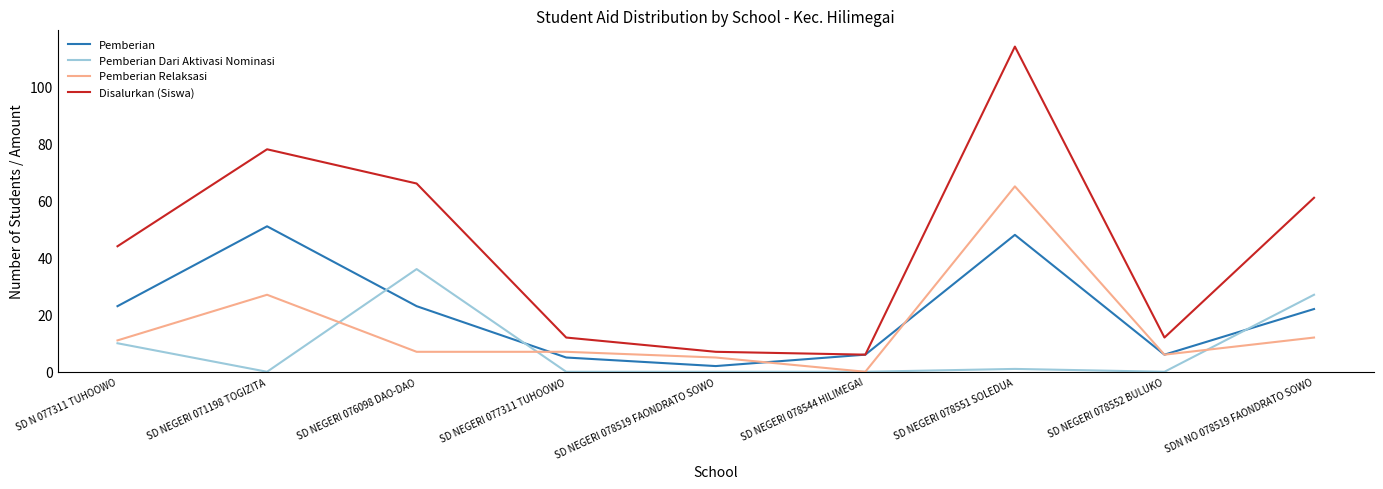

Does the chart have visible grid lines?

No